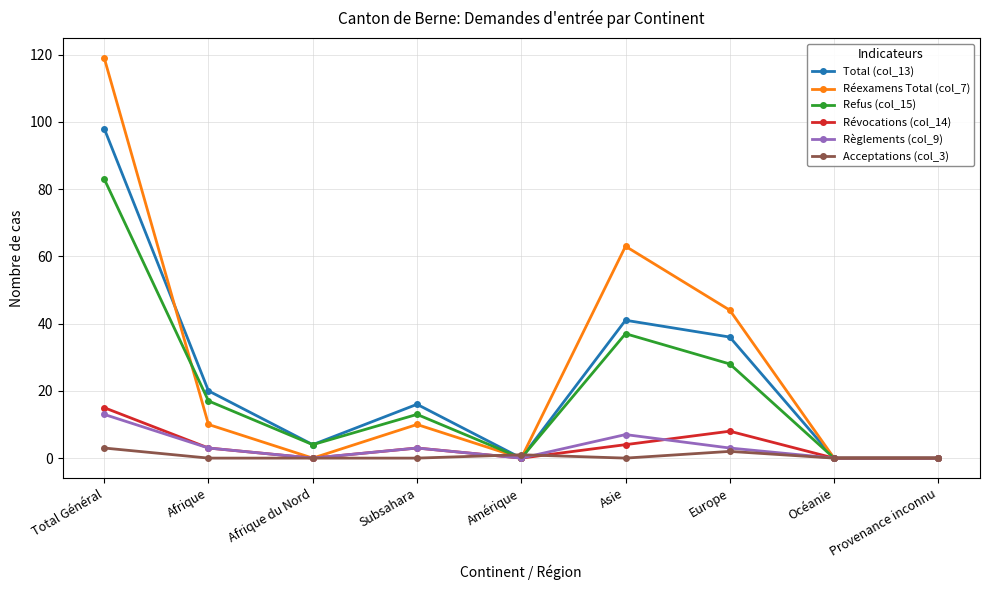

The value of Total (col_13) at Afrique du Nord is 4. True or false?

True